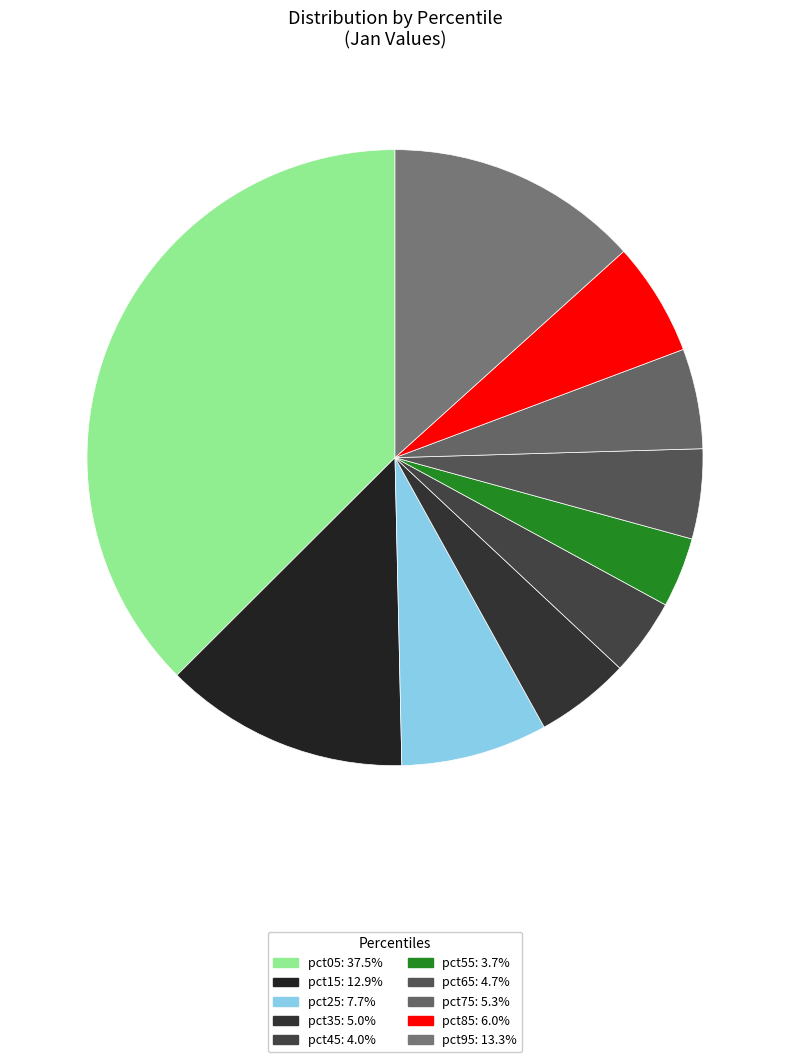

True or false: pct85 accounts for 17% of the total.

False